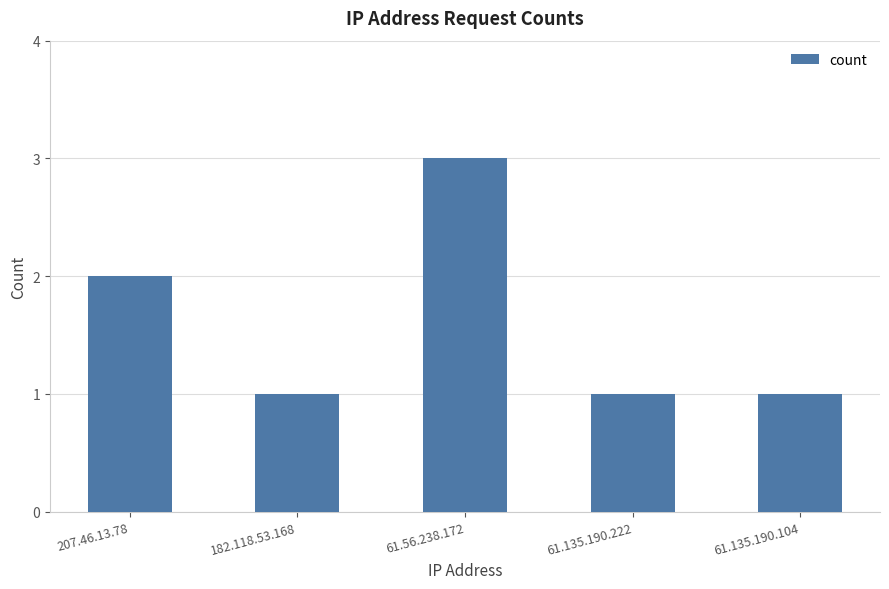

Reading right to left, extract all data points from this chart.

61.135.190.104=1	61.135.190.222=1	61.56.238.172=3	182.118.53.168=1	207.46.13.78=2